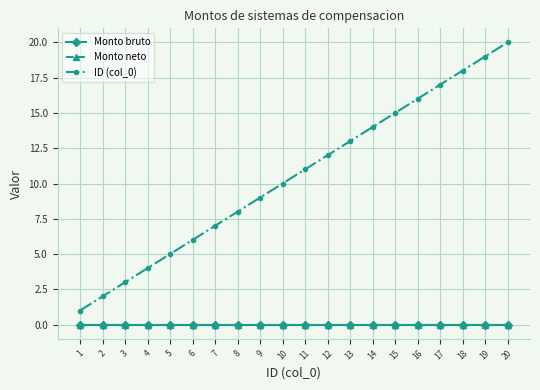

Does the chart have visible grid lines?

Yes